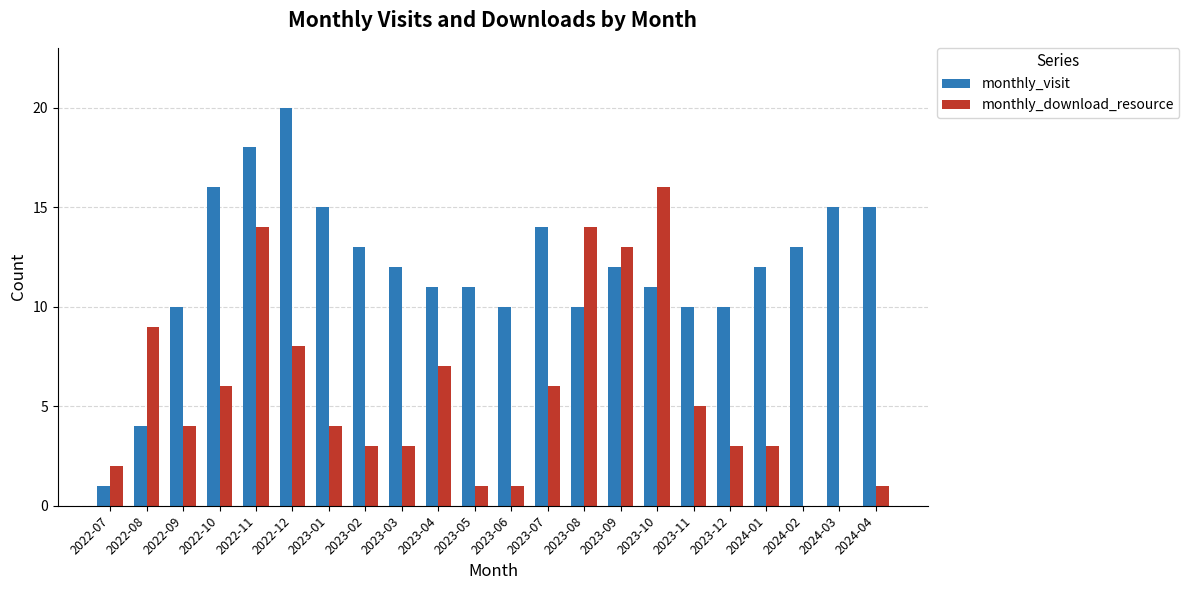

The value of monthly_visit at 2022-12 is 20. True or false?

True